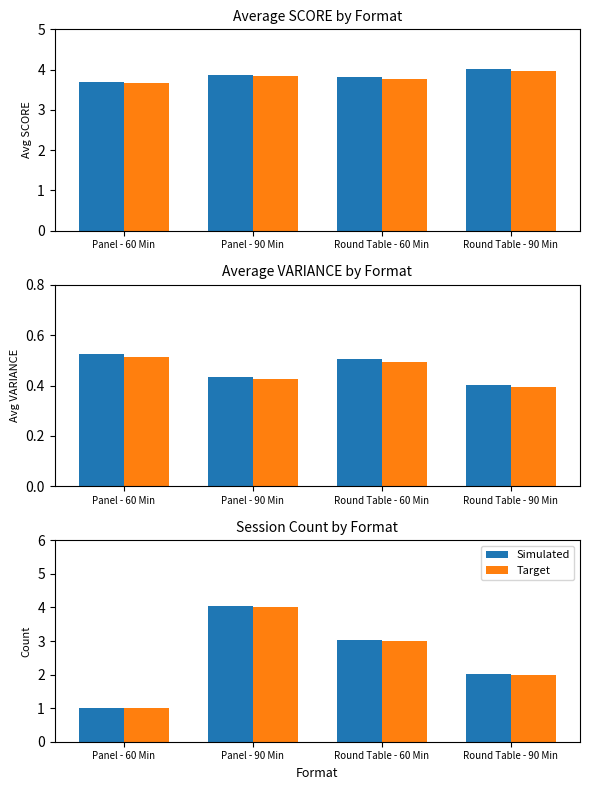

Which category has the lowest value across all series?

Panel - 60 Min